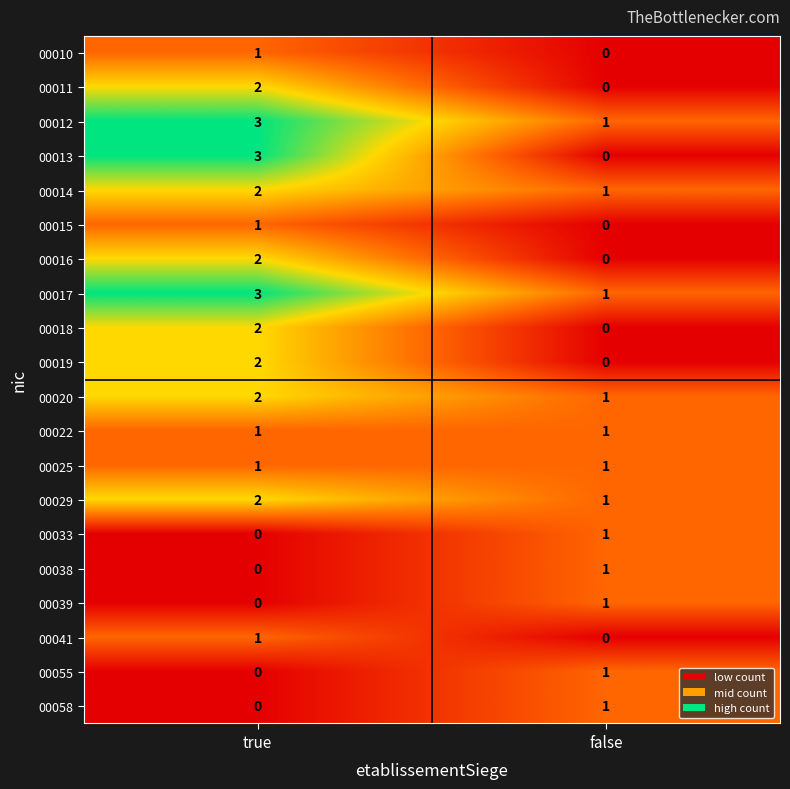

What is the spread (max minus min) of values at false?

1